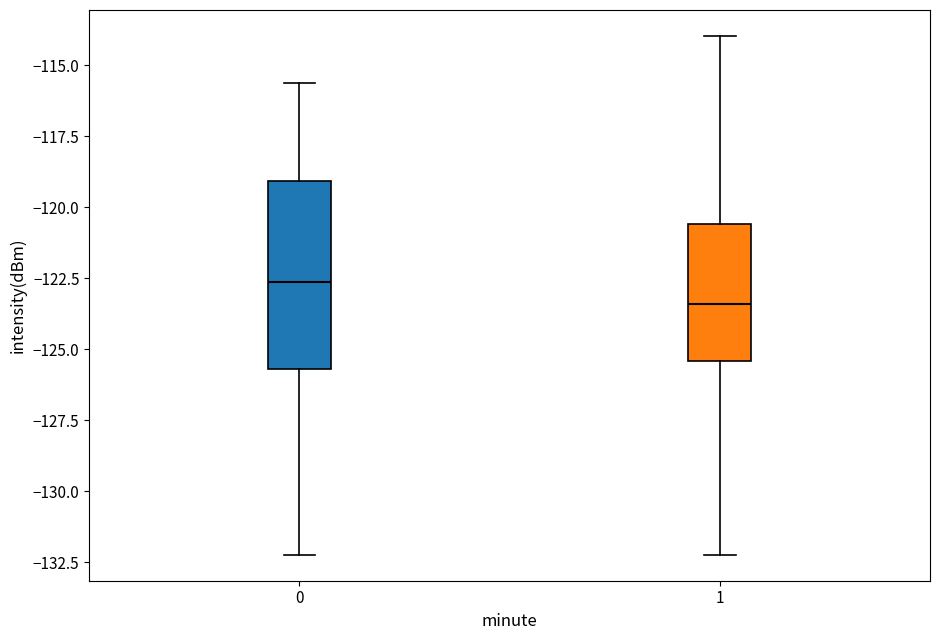

Where does the lower whisker of the box at x = 0 end on the y-axis? The values are not printed on the chart, so give them approximately, as read against the axis.

-132.0